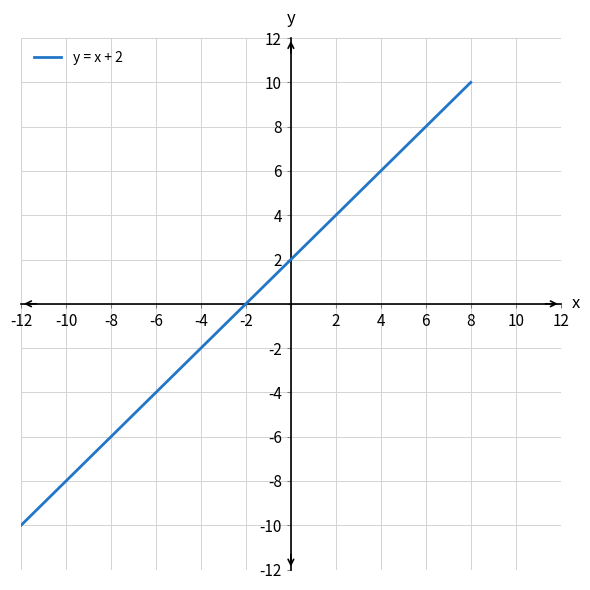

What is the minimum value shown in the chart?

-10